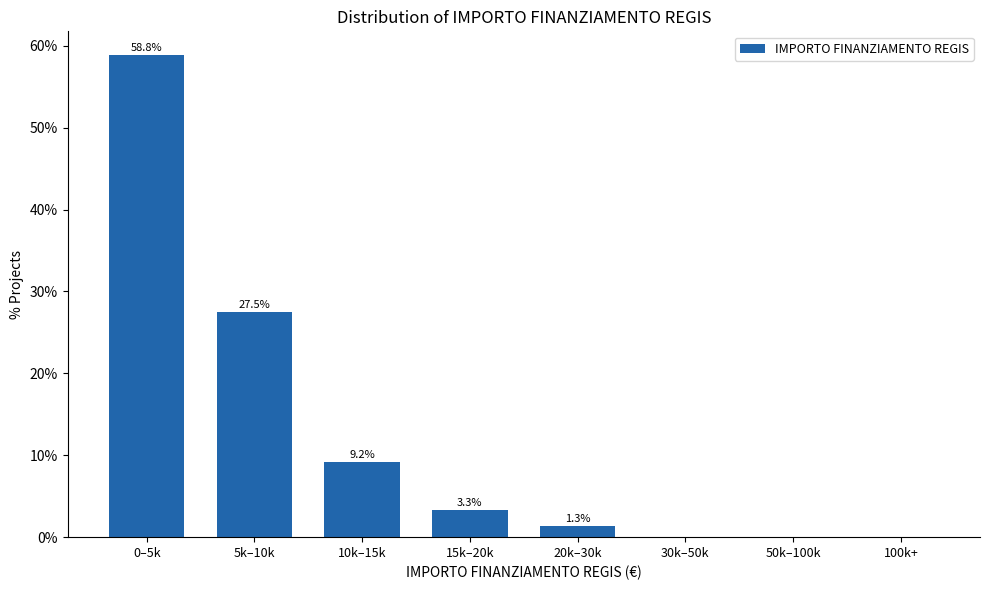

Reading left to right, list all the values displayed in this chart.

0–5k=58.8	5k–10k=27.5	10k–15k=9.2	15k–20k=3.3	20k–30k=1.3	30k–50k=0.0	50k–100k=0.0	100k+=0.0